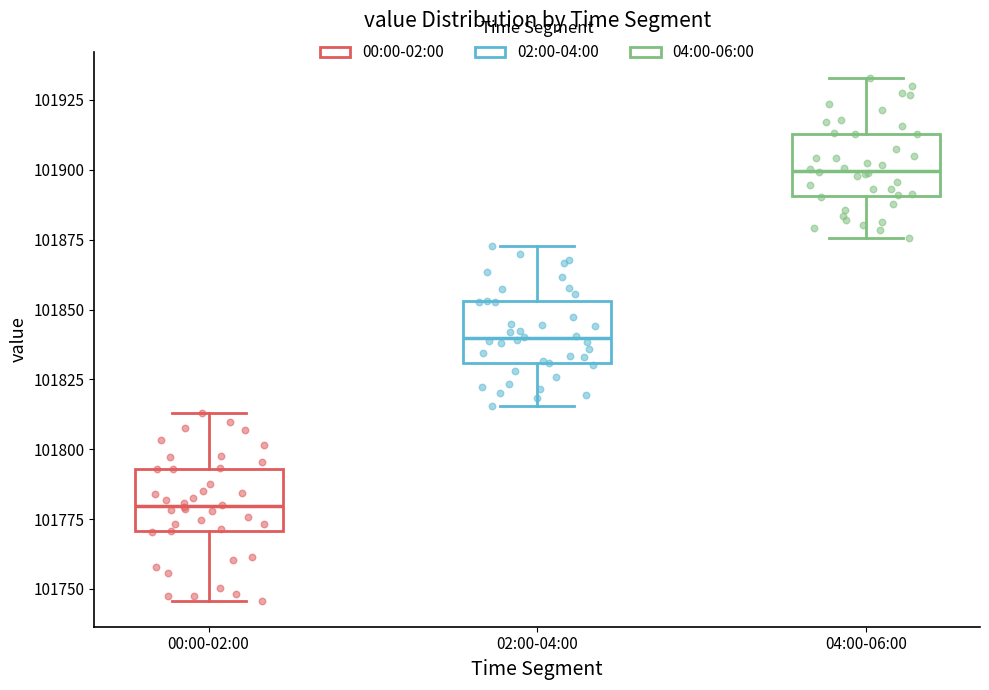

Reading left to right, read every box against the y-axis: the position of its median line, the range the box covers, and the ends of its whiskers. The values are not printed on the chart, so give them approximately, as read against the axis.

00:00-02:00: median 101780, box 101770 to 101795, whiskers 101745 to 101815
02:00-04:00: median 101840, box 101830 to 101855, whiskers 101815 to 101875
04:00-06:00: median 101900, box 101890 to 101915, whiskers 101875 to 101935